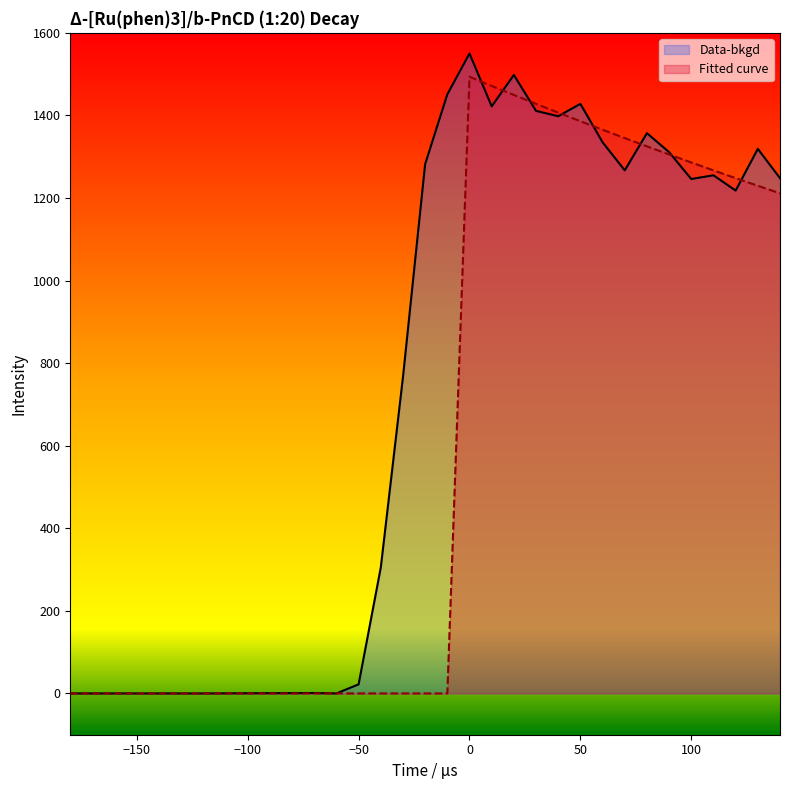

How many interior local valleys does the Data-bkgd series have?

6